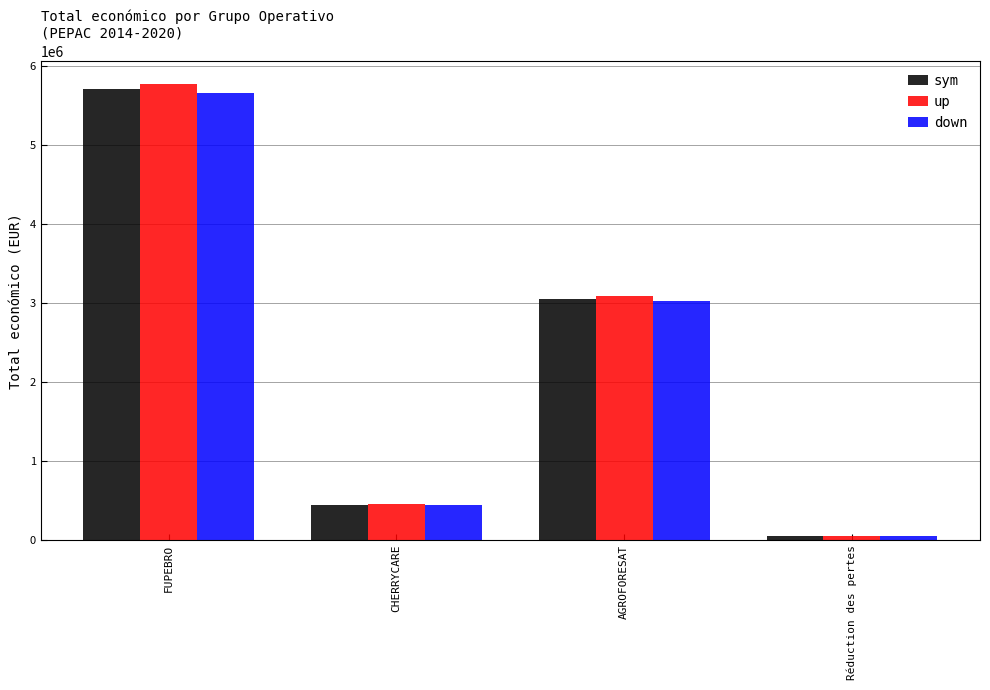

Count the number of data series in this chart.

3